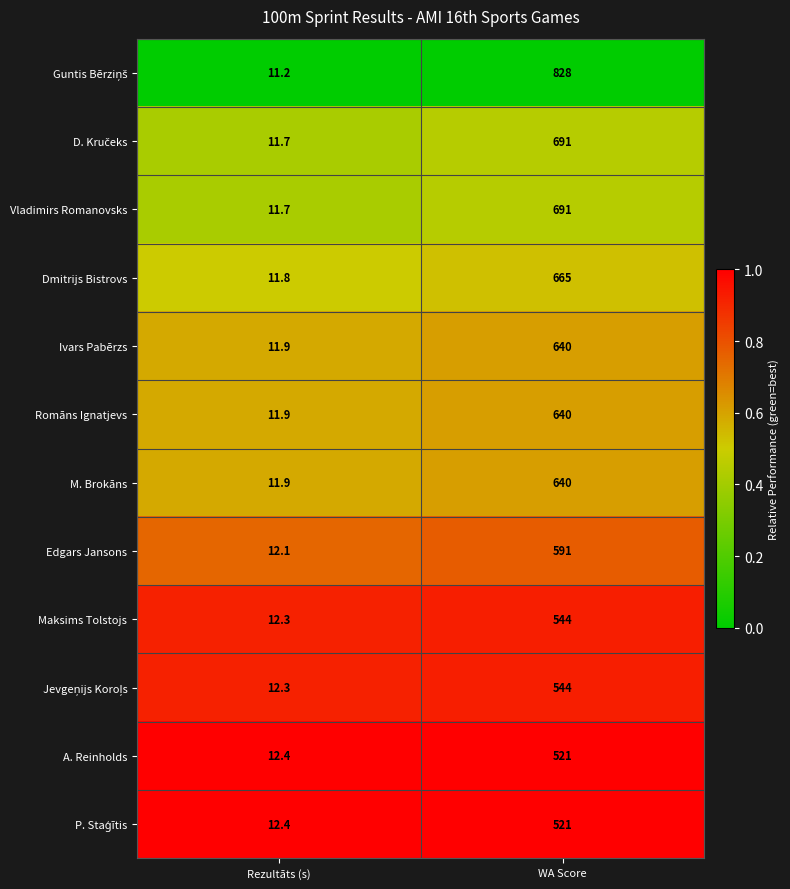

What is the difference between the Vladimirs Romanovsks values at Rezultāts (s) and WA Score?

679.3